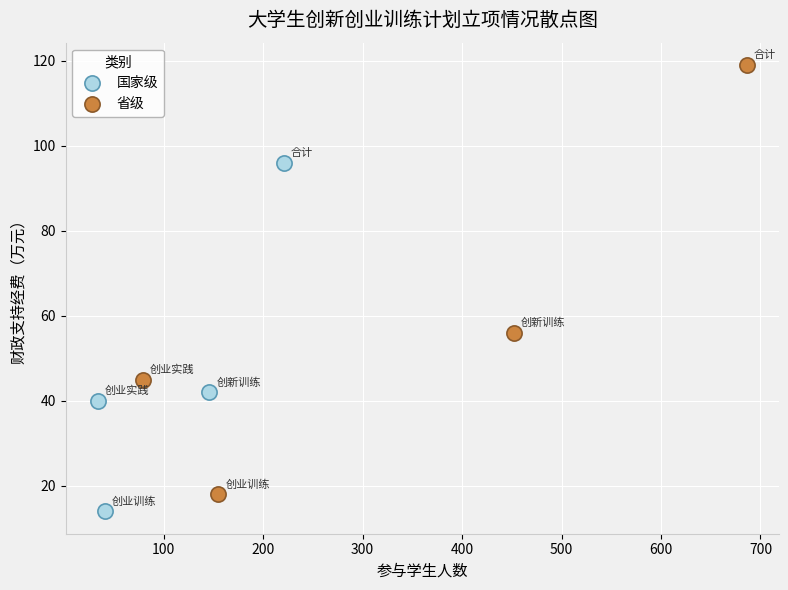

Which series reaches the maximum Y coordinate?

省级